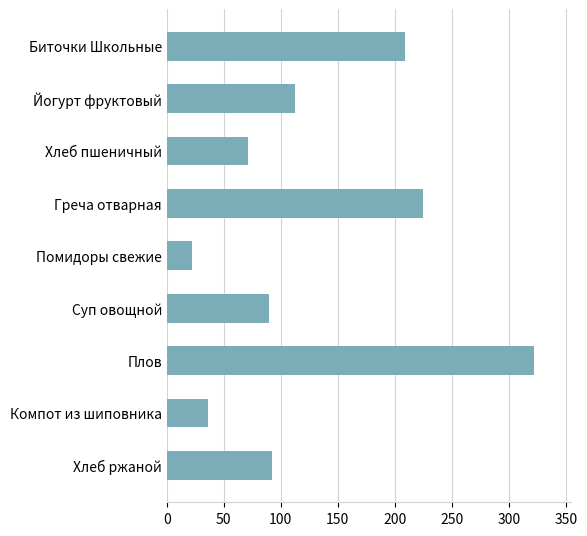

How many series are shown in this chart?

1